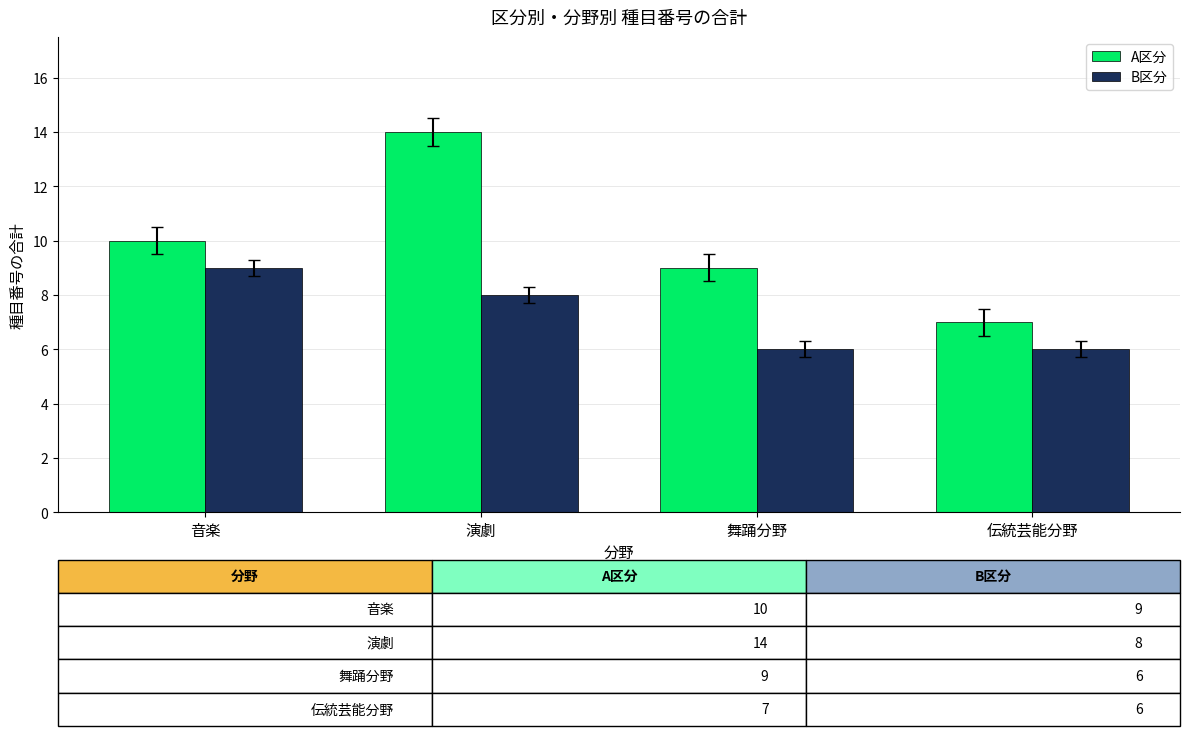

At which label does B区分 reach its peak?

音楽